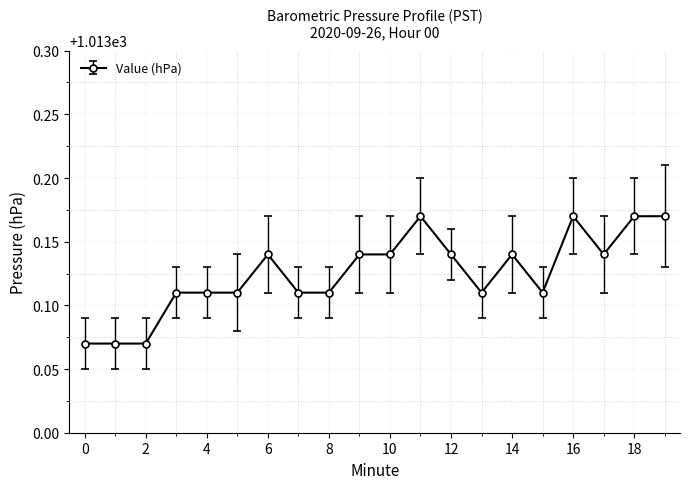

What is the sum of all values?

20262.5